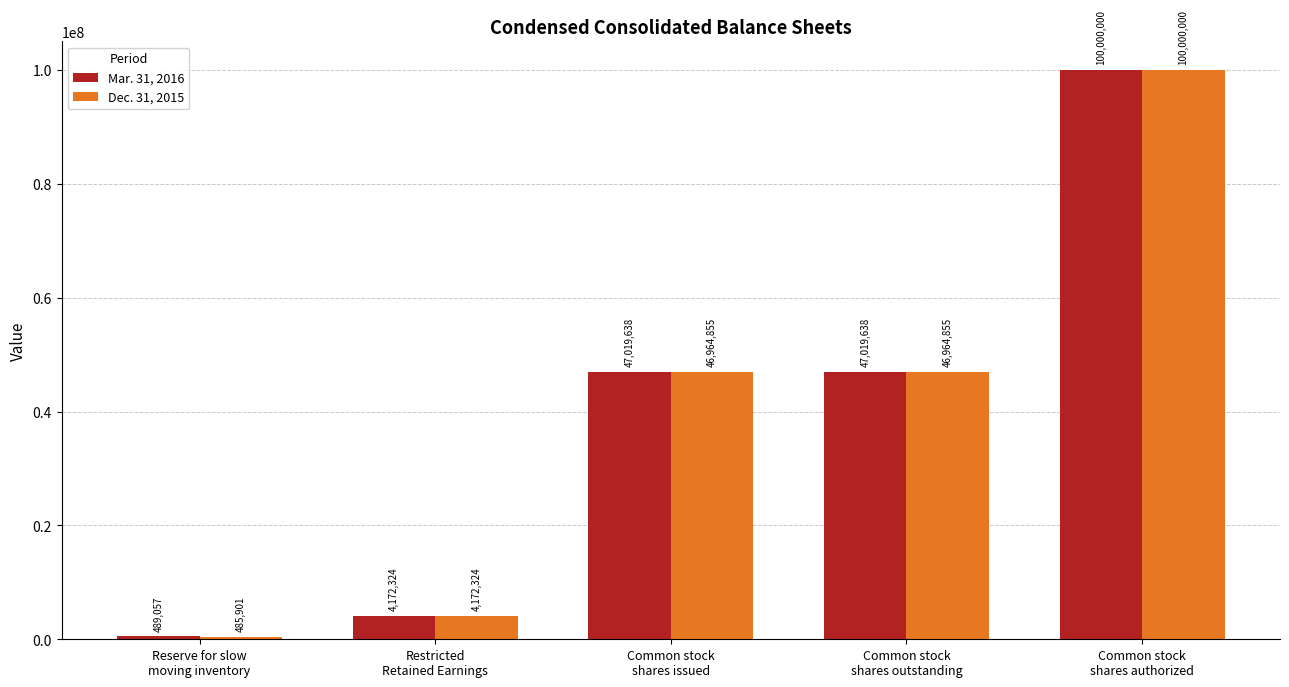

List the series in order of their overall mean, lowest first.

Dec. 31, 2015, Mar. 31, 2016